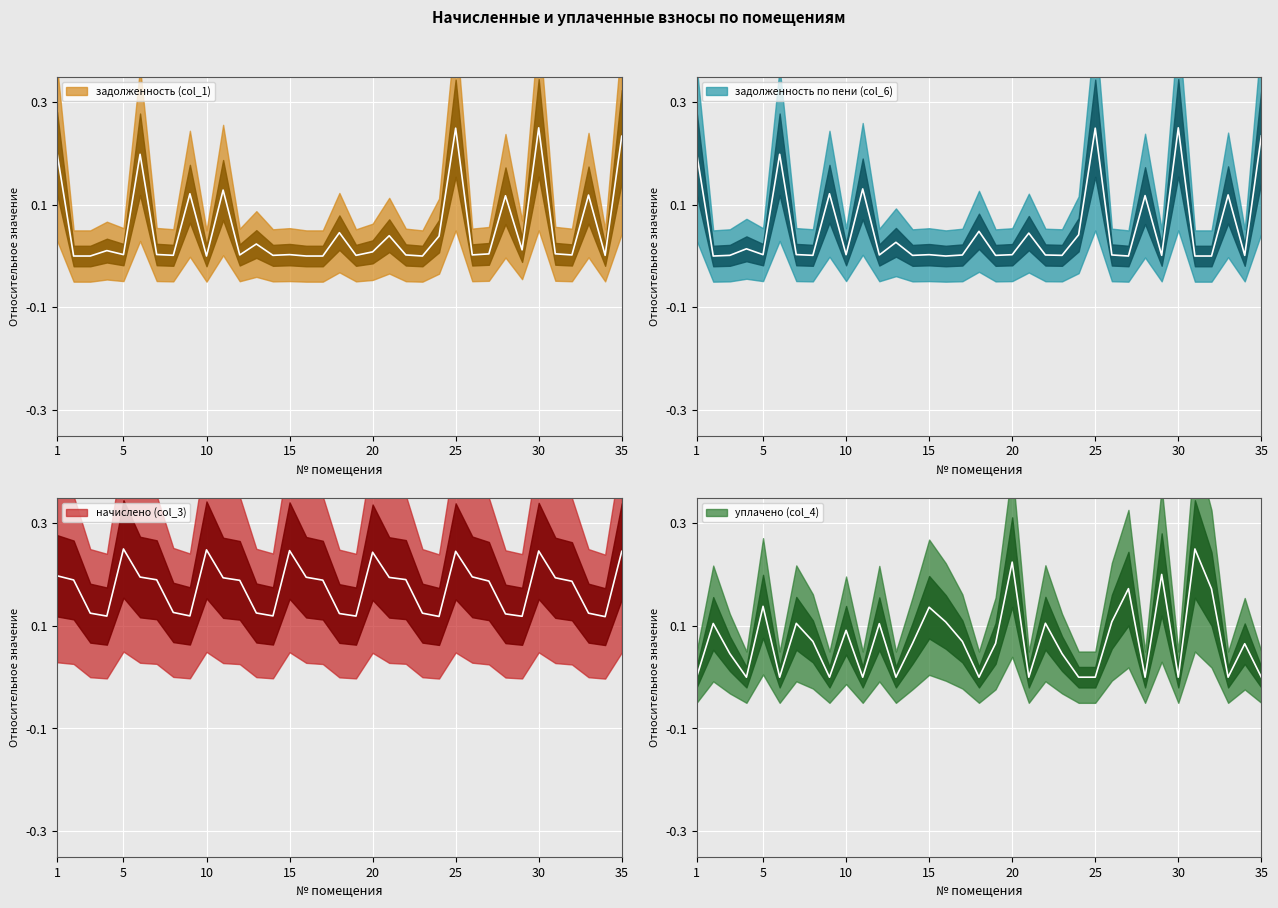

Where do задолженность (col_1) and начислено (col_3) first cross each other?

1 and 2